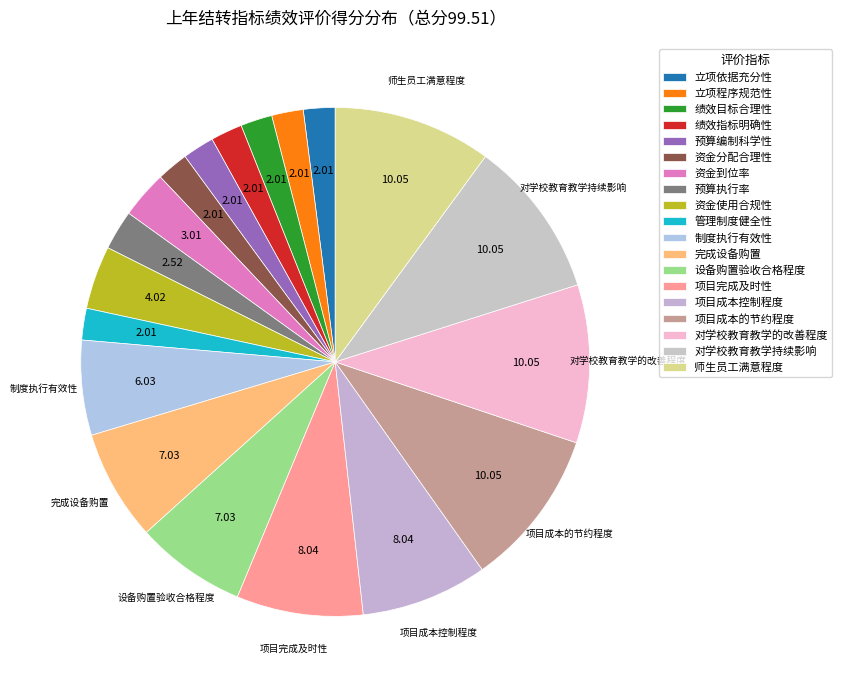

To the nearest percent, what percentage of the pie is 设备购置验收合格程度?

7%